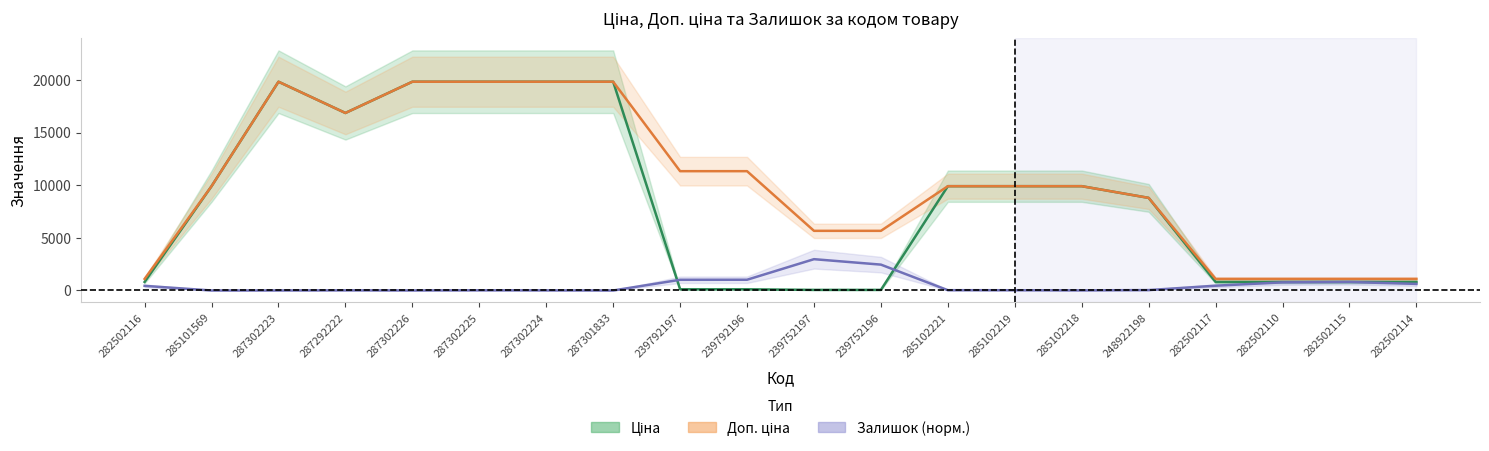

How many interior local valleys does the Залишок (норм.) series have?

4